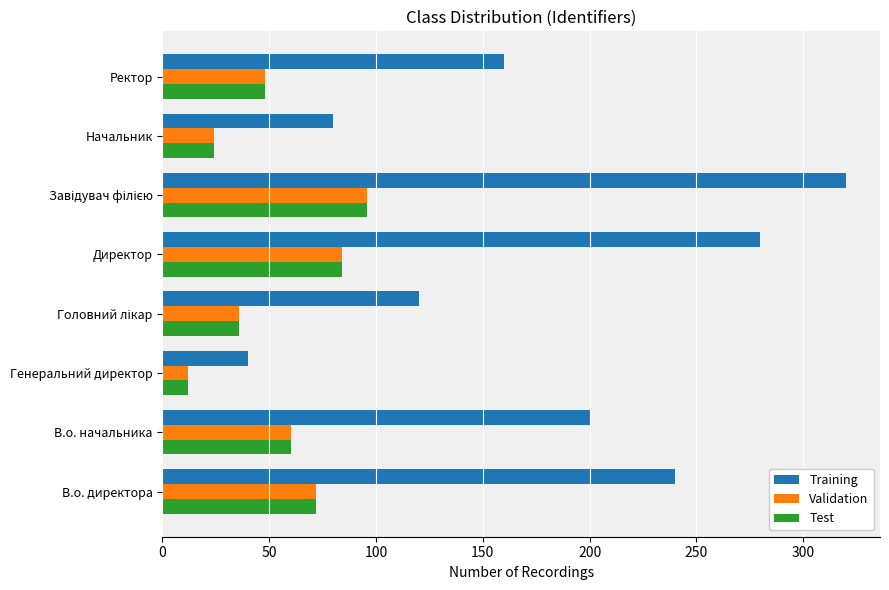

The Training series shows 19 at Начальник. True or false?

False